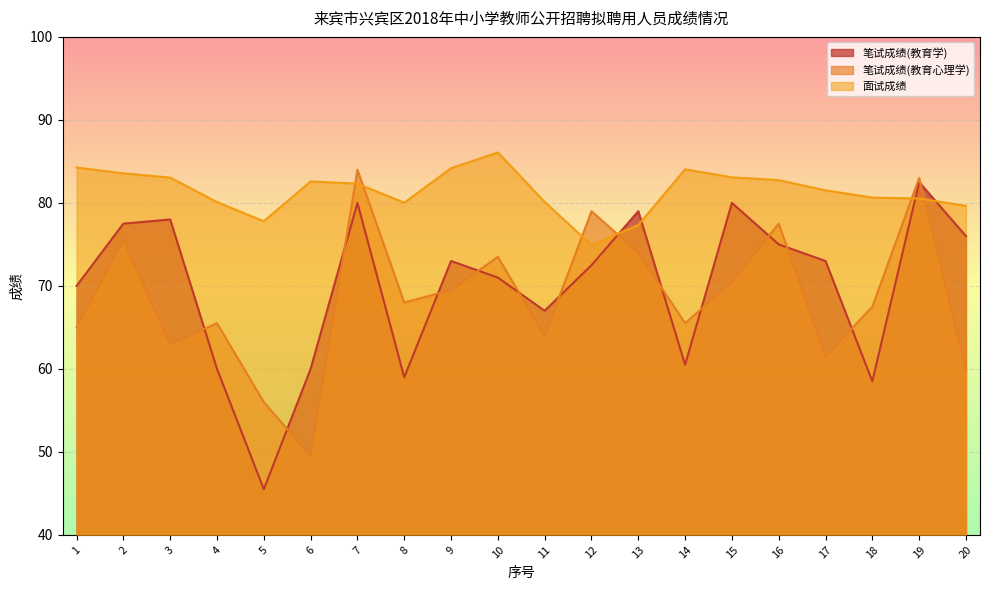

What are all the series names shown in the legend?

笔试成绩(教育学), 笔试成绩(教育心理学), 面试成绩